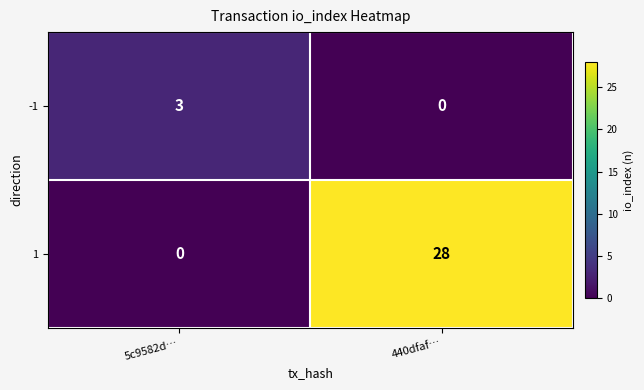

Rank the series at 5c9582d… from highest to lowest value.

-1, 1